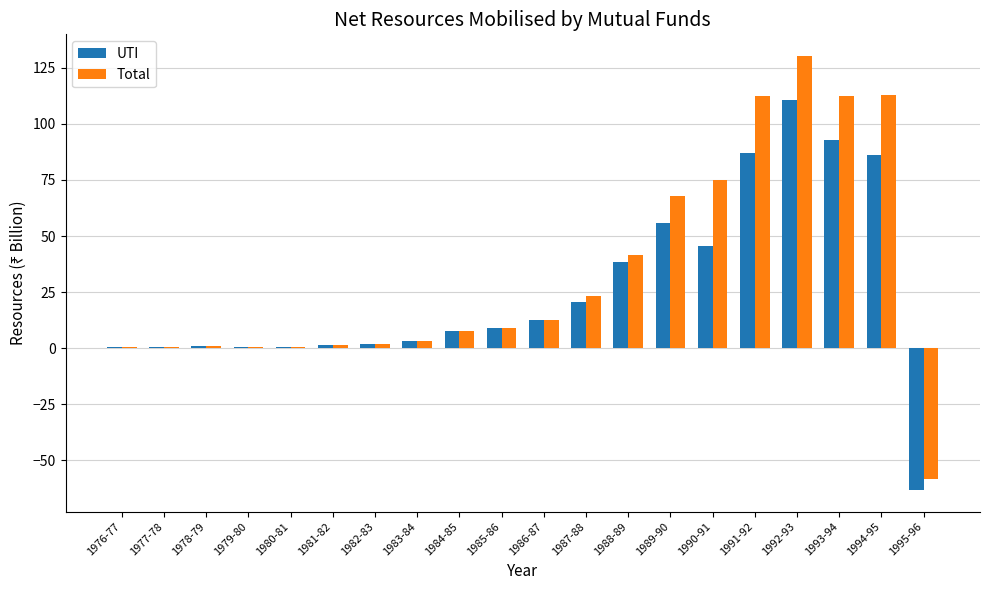

At which category is the sum across all series the highest?

1992-93